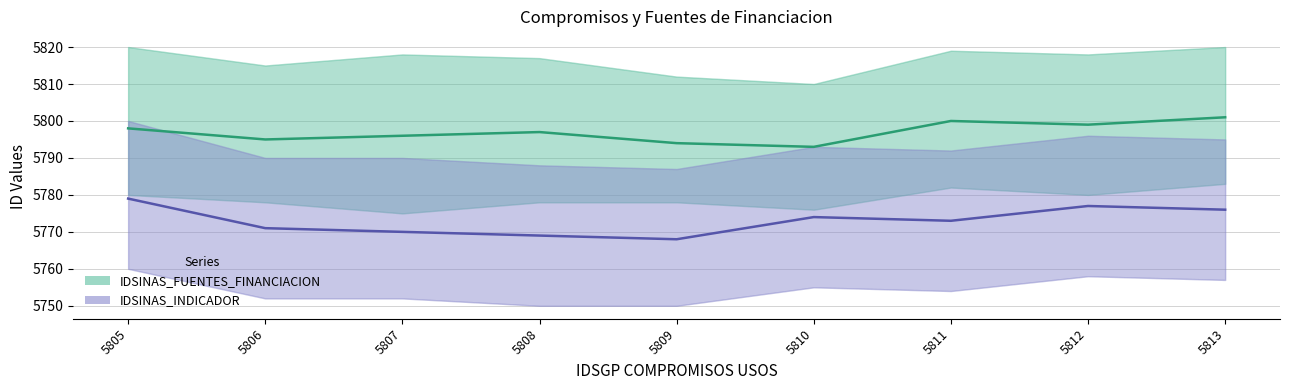

What are all the series names shown in the legend?

IDSINAS_FUENTES_FINANCIACION, IDSINAS_INDICADOR